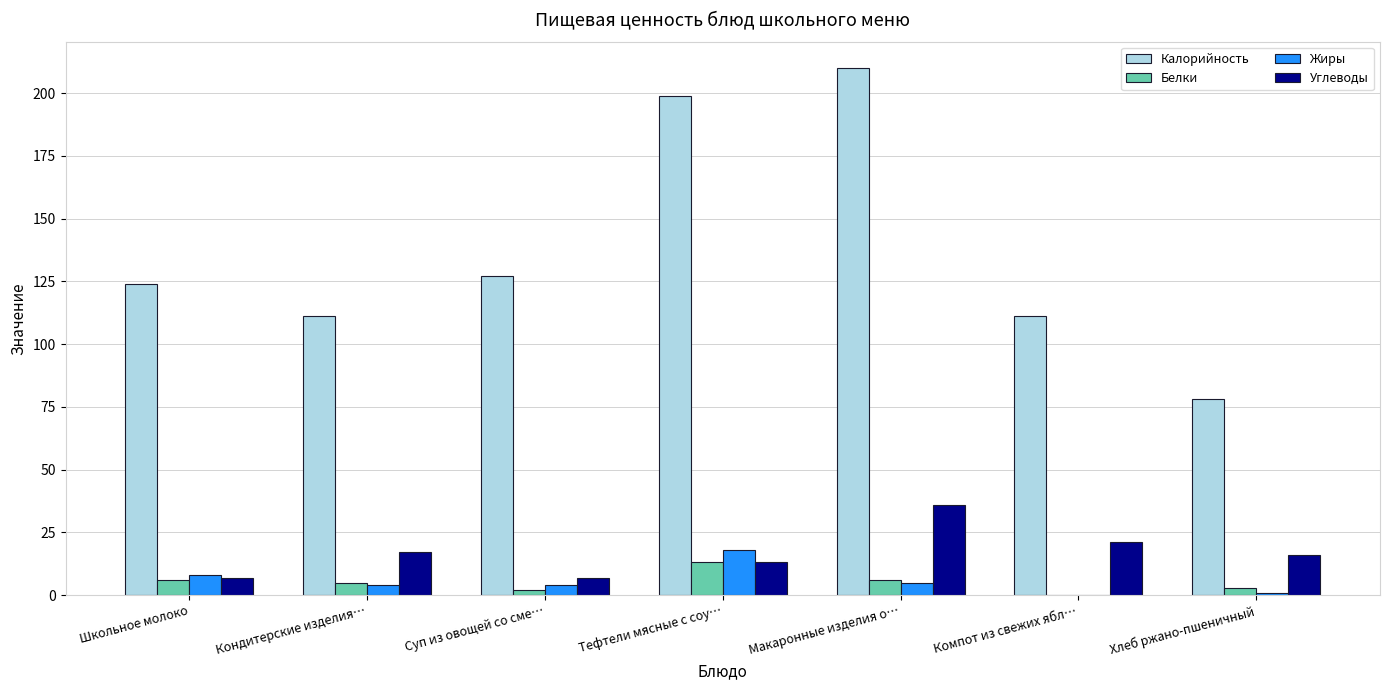

Is it true that Углеводы equals 36 at Макаронные изделия о…?

True